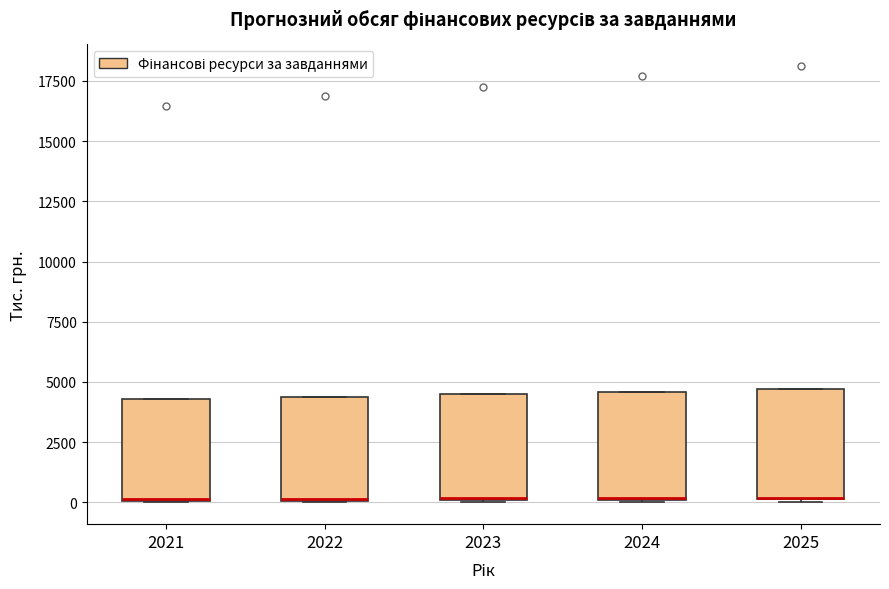

Where is the upper edge of the box at x = 2025 on the y-axis? The values are not printed on the chart, so give them approximately, as read against the axis.

4500